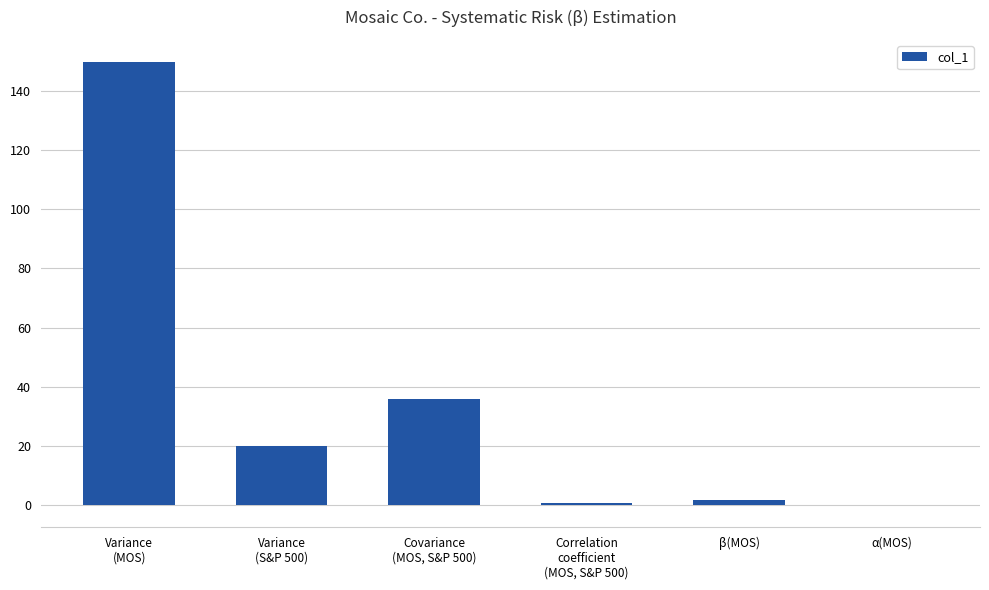

What is the maximum value shown in the chart?

149.7